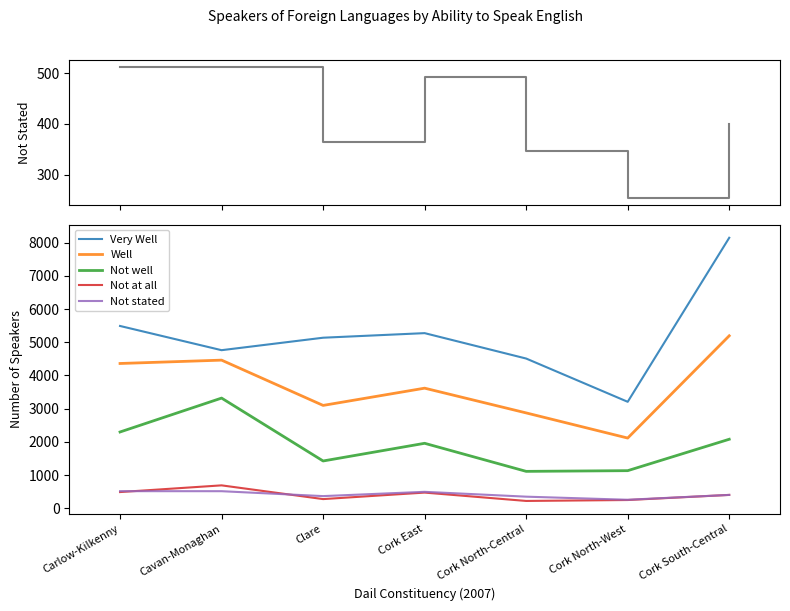

Which series has the largest range (max minus min)?

Very Well